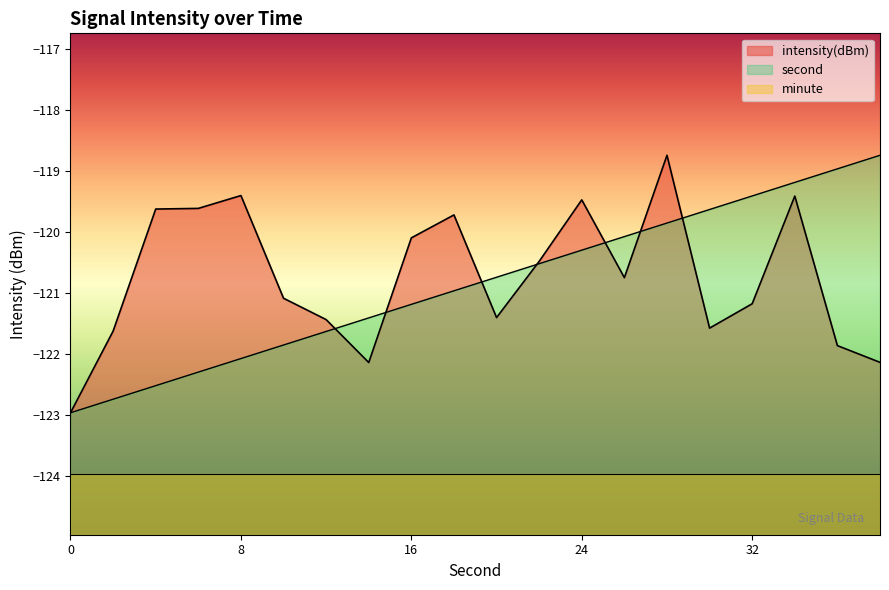

Which series has the widest spread of values?

second